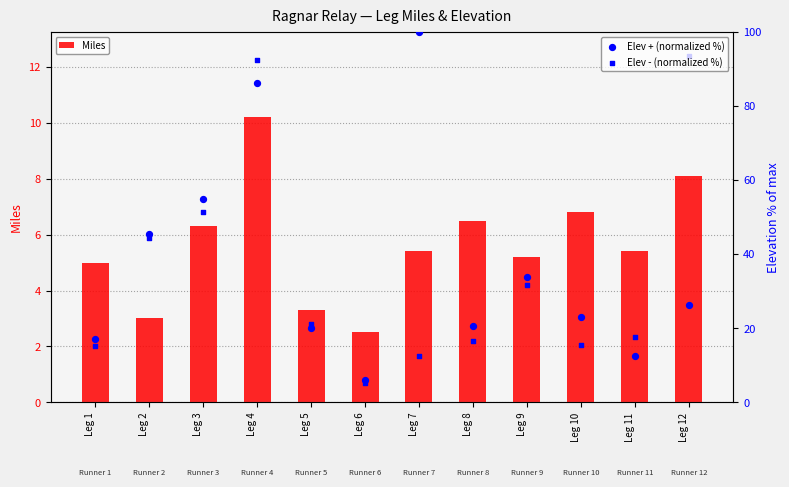

At how many categories does at least one series exceed 7?

11